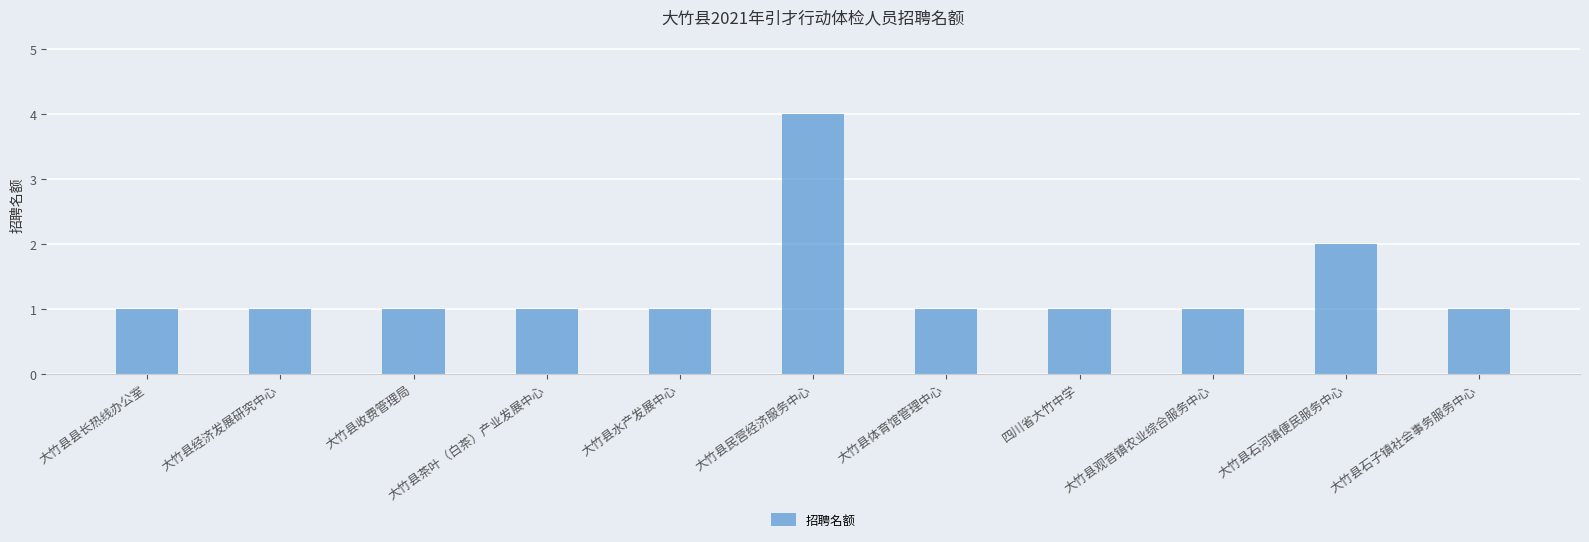

What is the value of the 7th bar from the left?

1